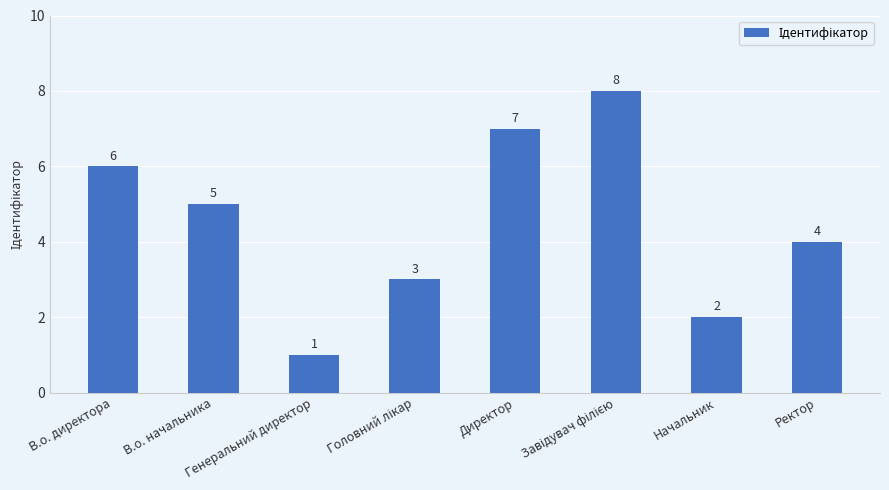

What is the value of the 7th bar from the left?

2